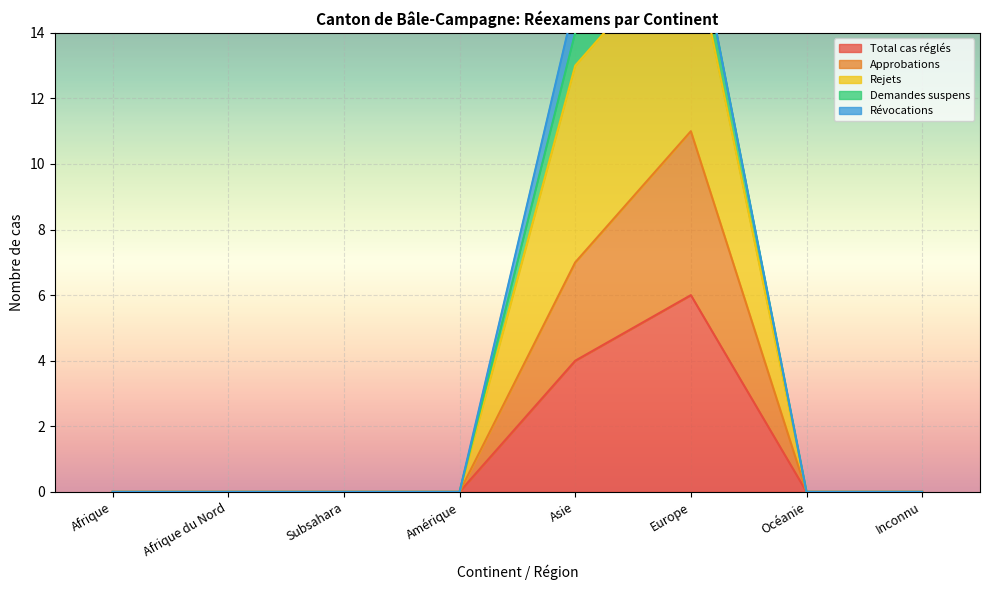

True or false: Total cas réglés has more than 0 interior local peaks.

True